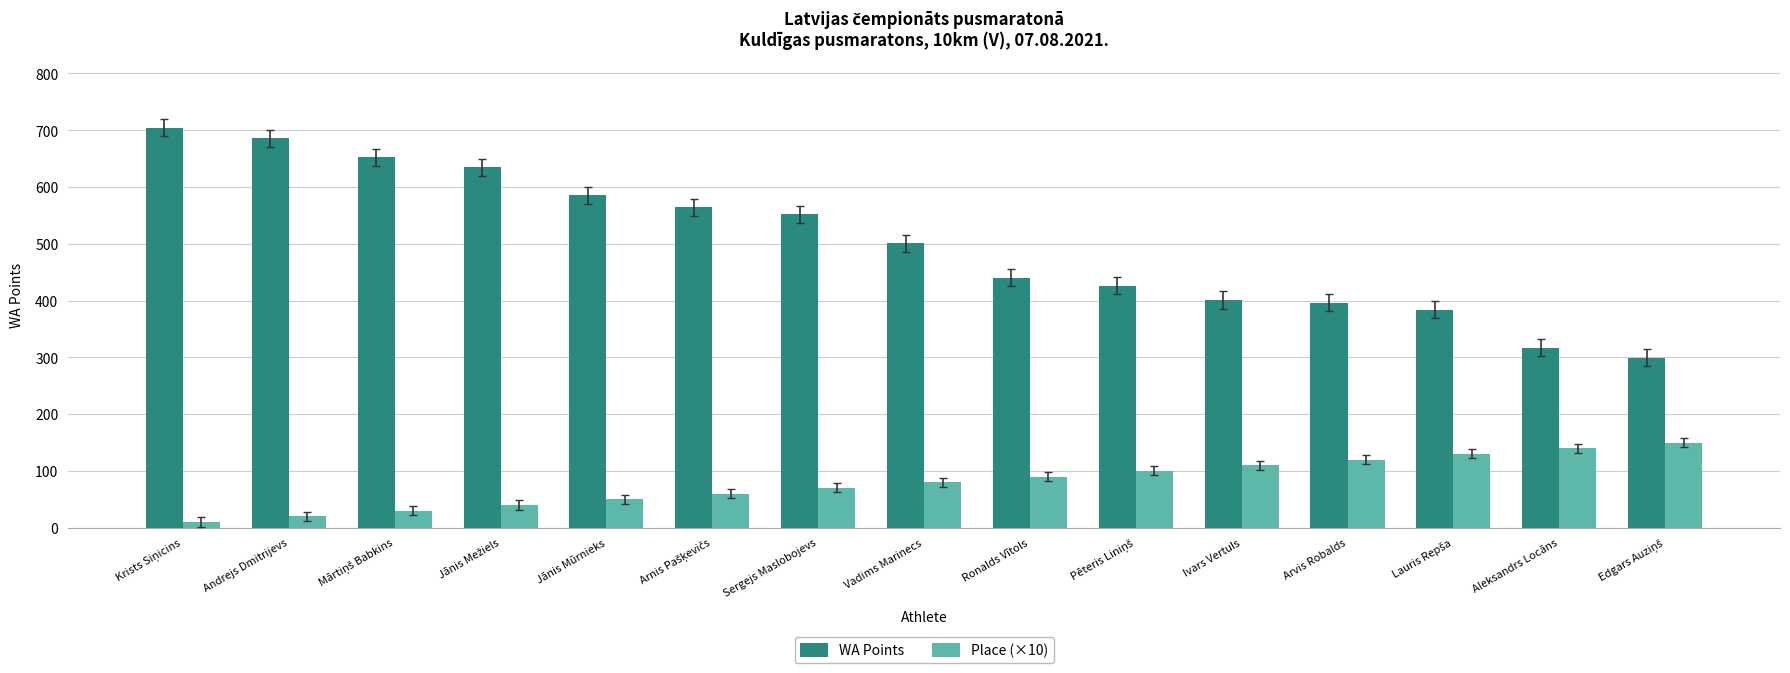

True or false: WA Points has a value of 552 at Sergejs Maslobojevs.

True